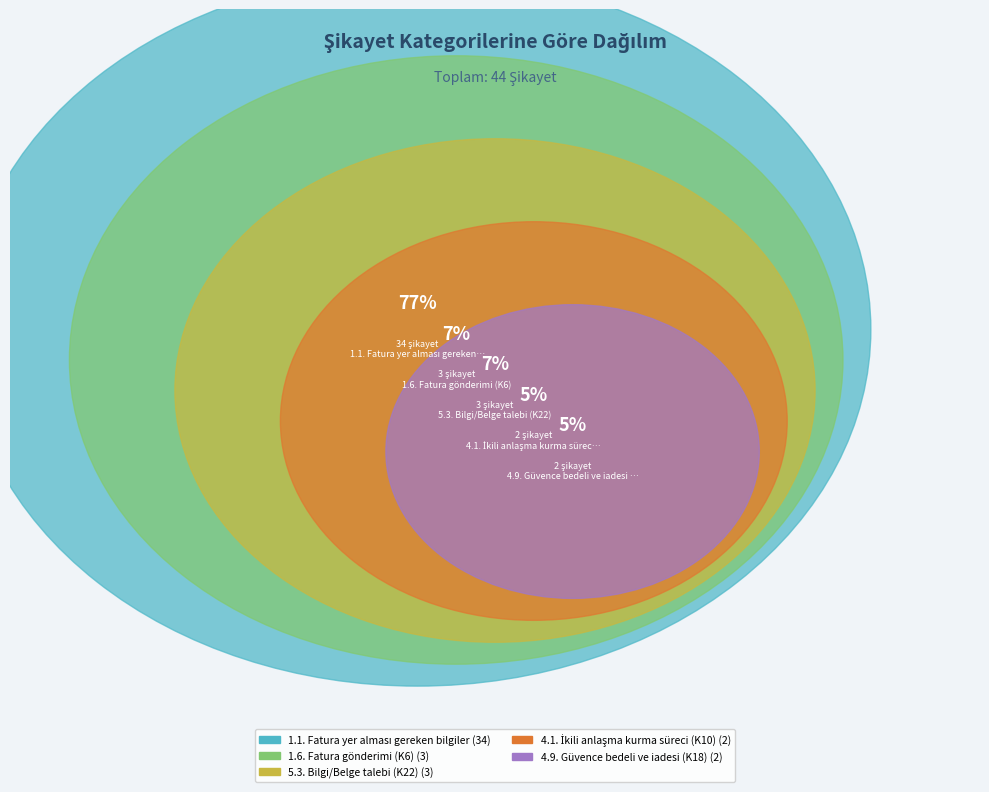

What is the smallest slice in the pie chart?

4.1. İkili anlaşma kurma süreci (K10)